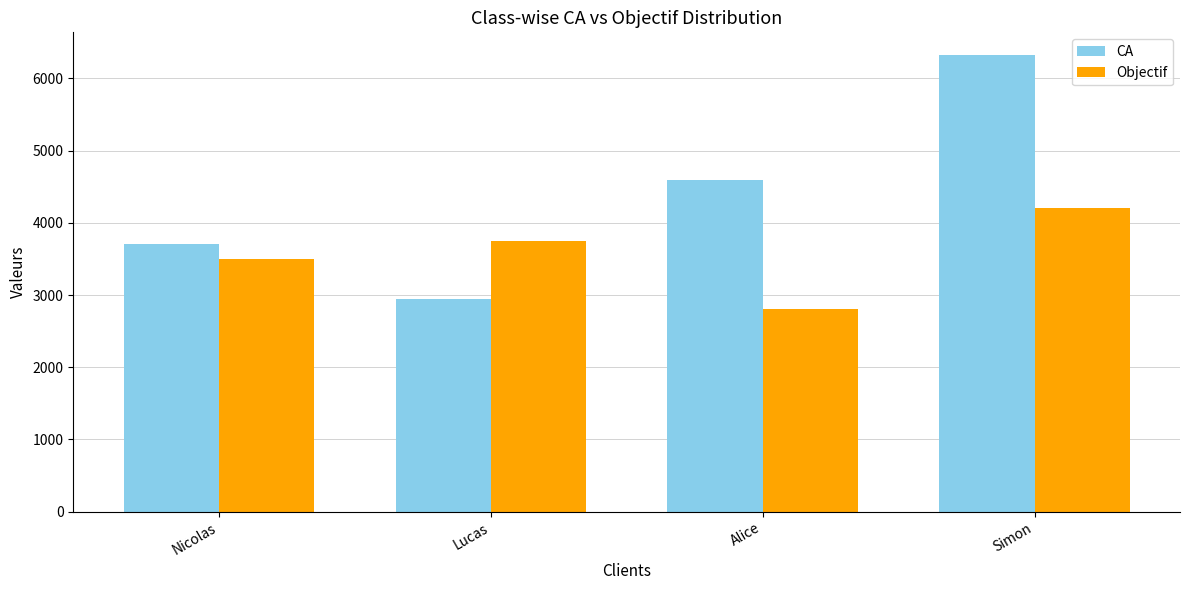

What are all the series names shown in the legend?

CA, Objectif